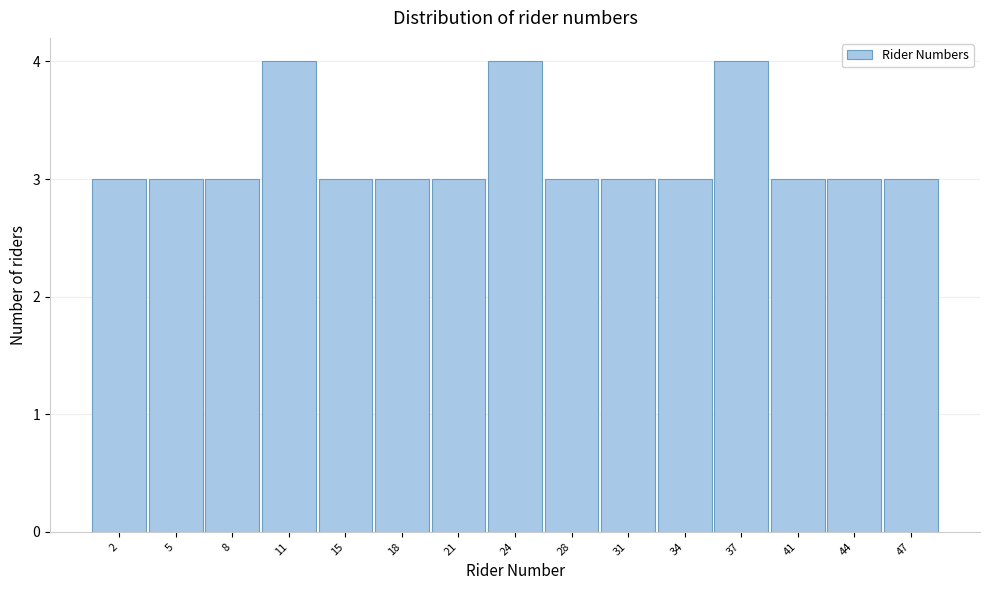

Reading left to right, list all the values displayed in this chart.

2=3	5=3	8=3	11=4	15=3	18=3	21=3	24=4	28=3	31=3	34=3	37=4	41=3	44=3	47=3